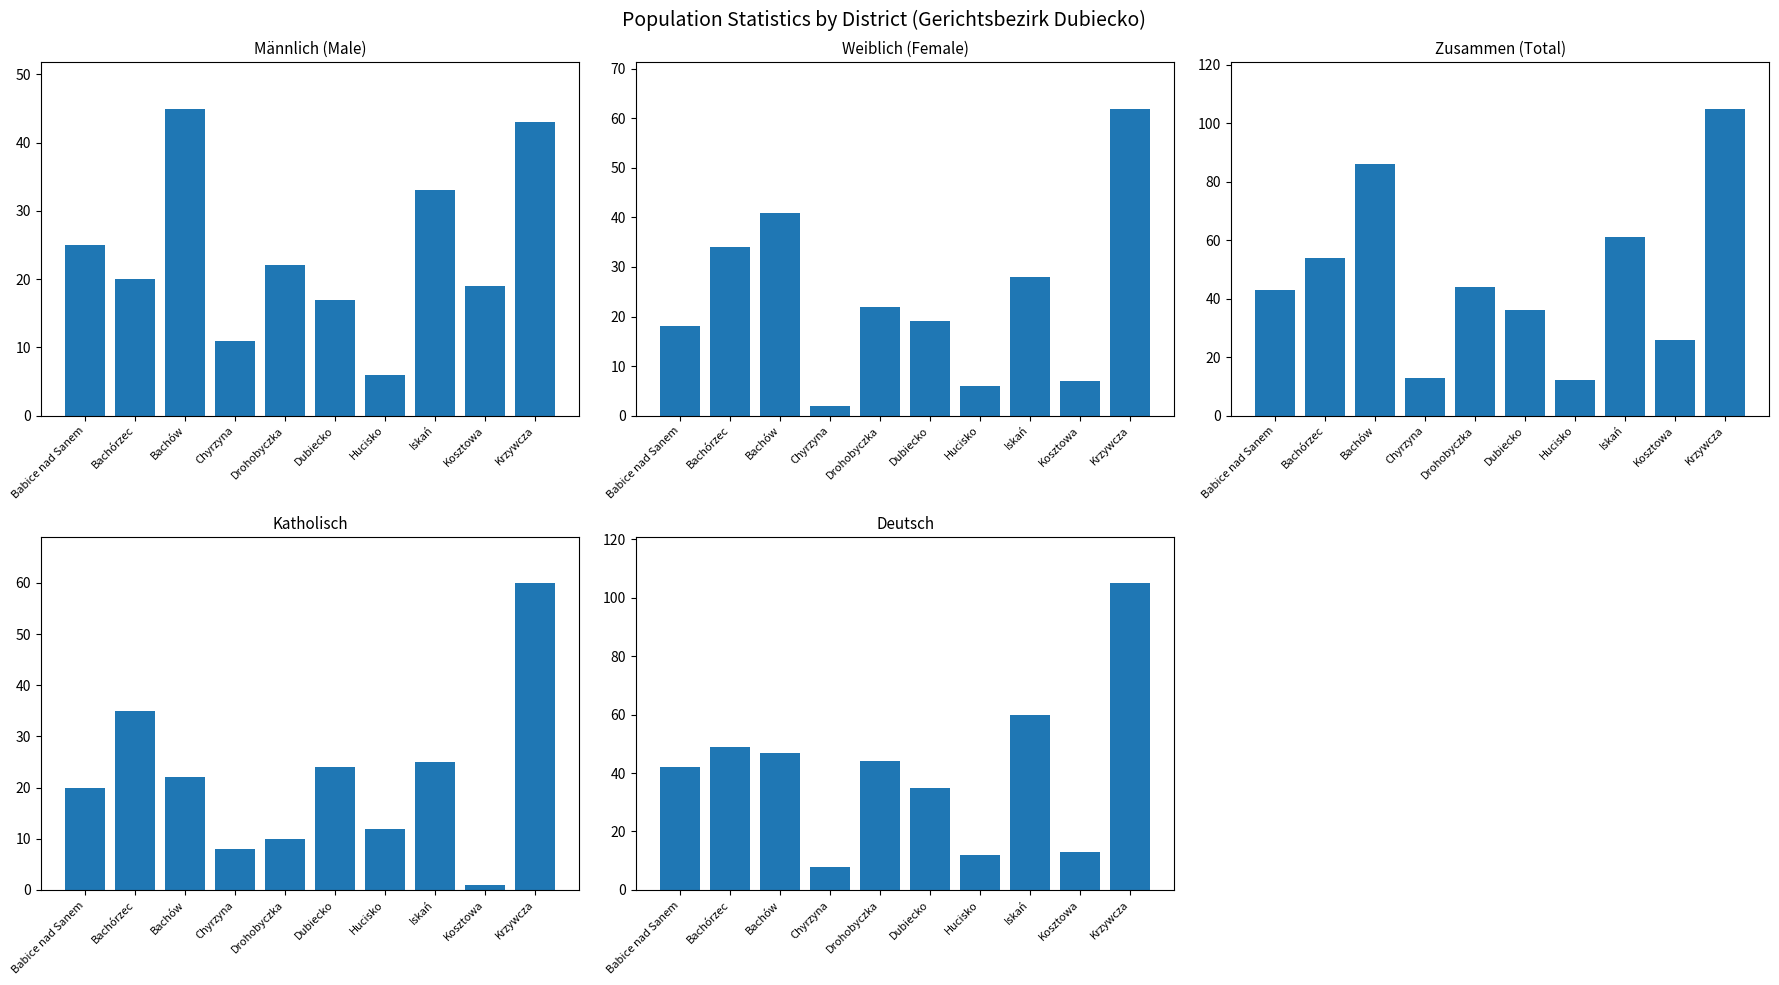

List the series in order of their peak value, lowest first.

männlich, katholisch, weiblich, zusammen, deutsch